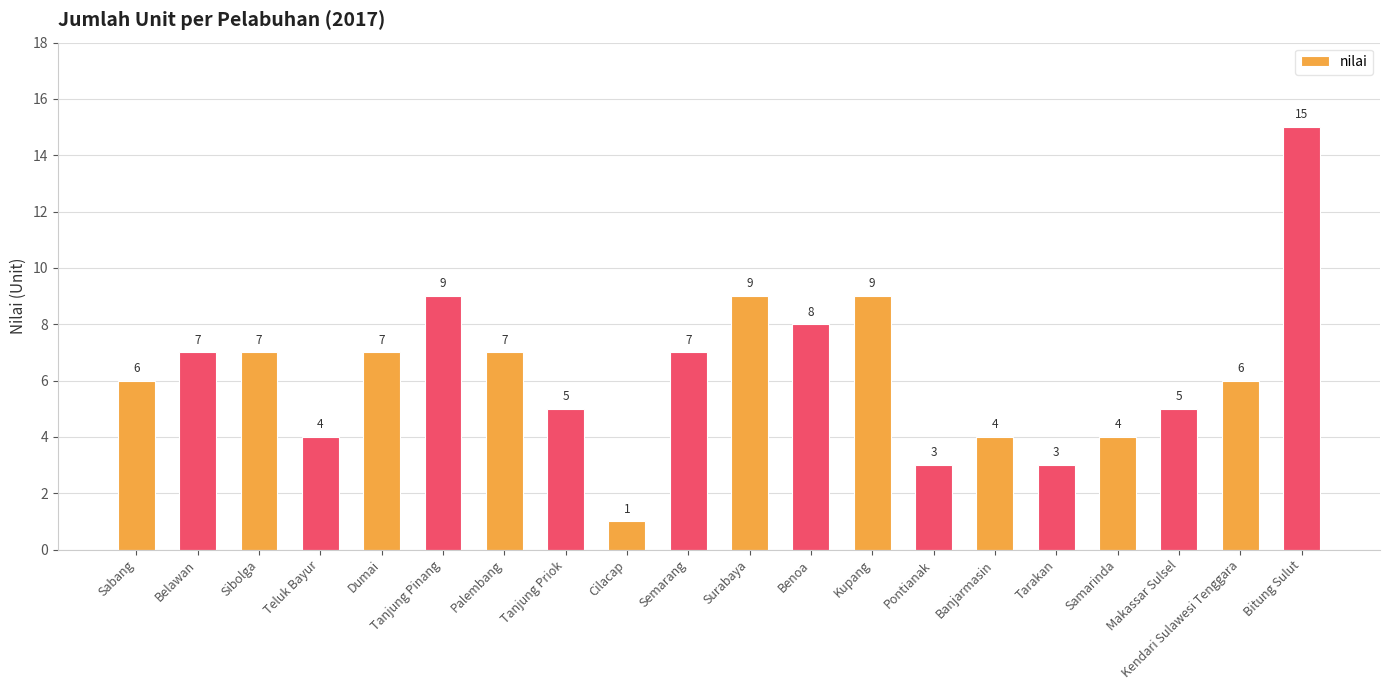

Is it true that the value at Dumai is 3?

False